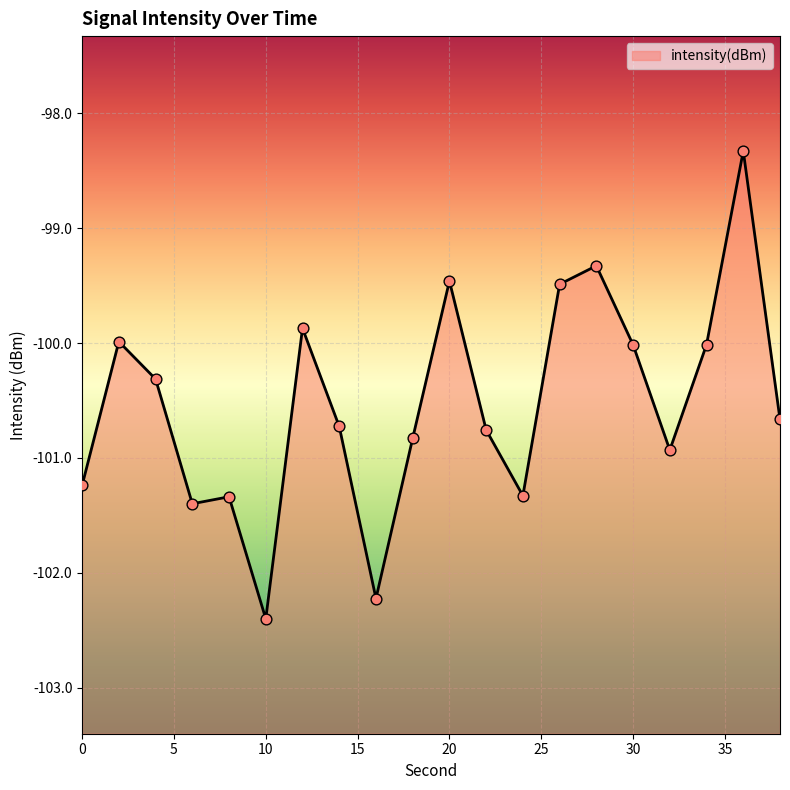

Which has a higher value, 32 or 36?

36